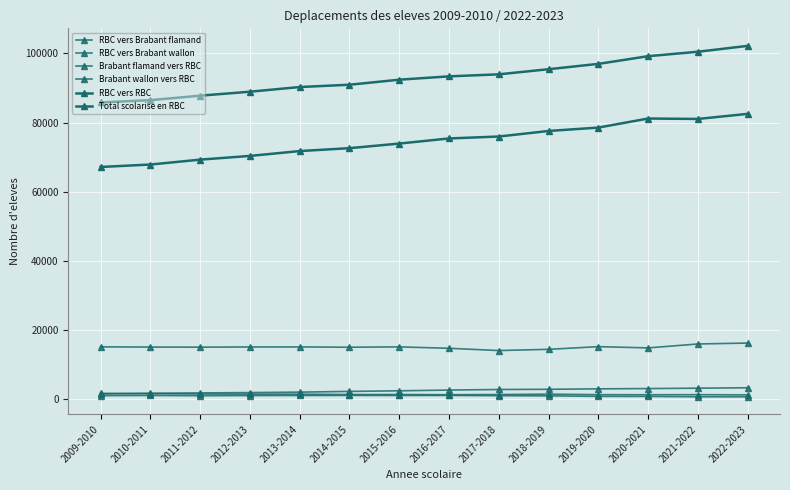

Does the chart have visible grid lines?

Yes